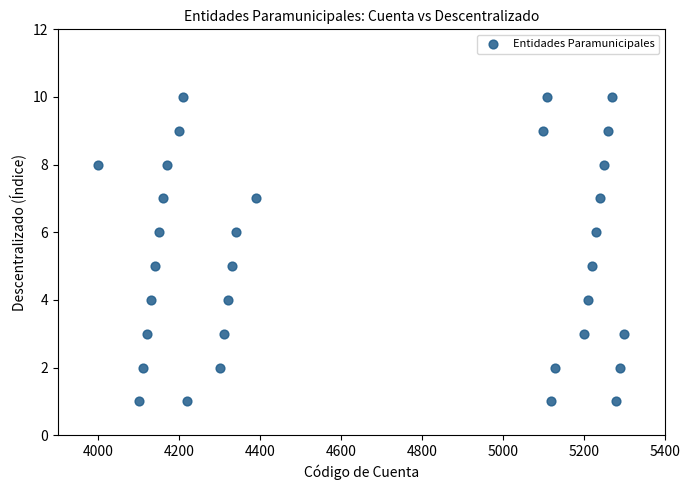

What is the range of X values (max minus min)?

1300